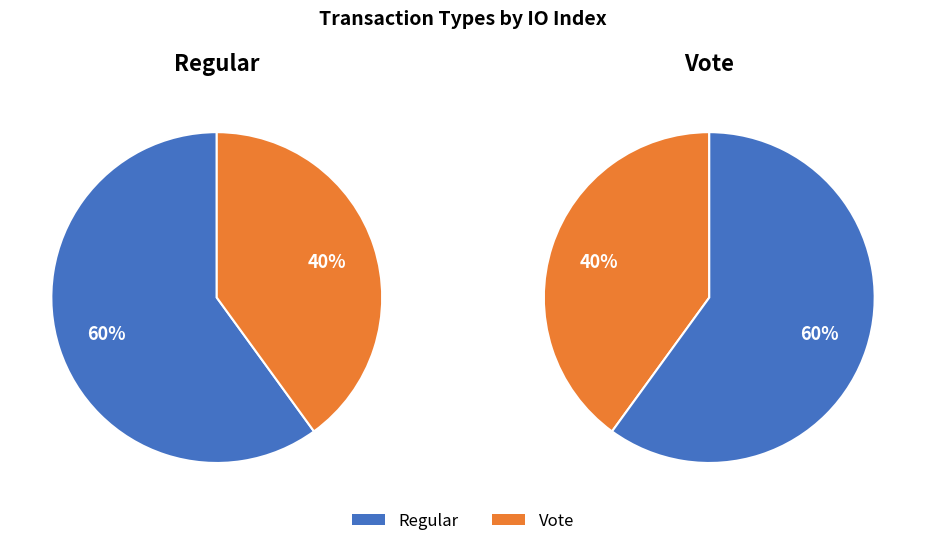

The Vote slice represents 31% of the pie. True or false?

False